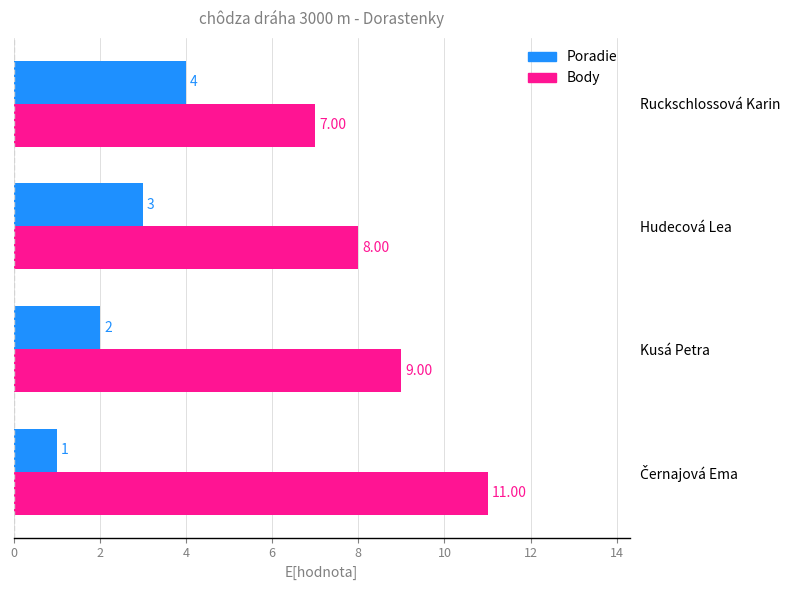

What is the spread (max minus min) of values at Hudecová Lea?

5